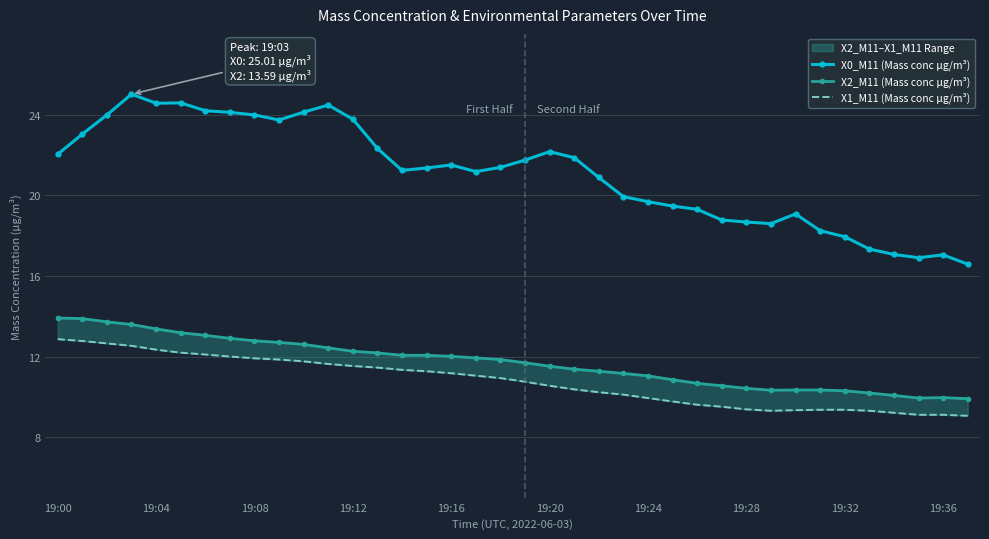

What are all the series names shown in the legend?

X0_M11 (Mass conc μg/m³), X2_M11 (Mass conc μg/m³), X1_M11 (Mass conc μg/m³)